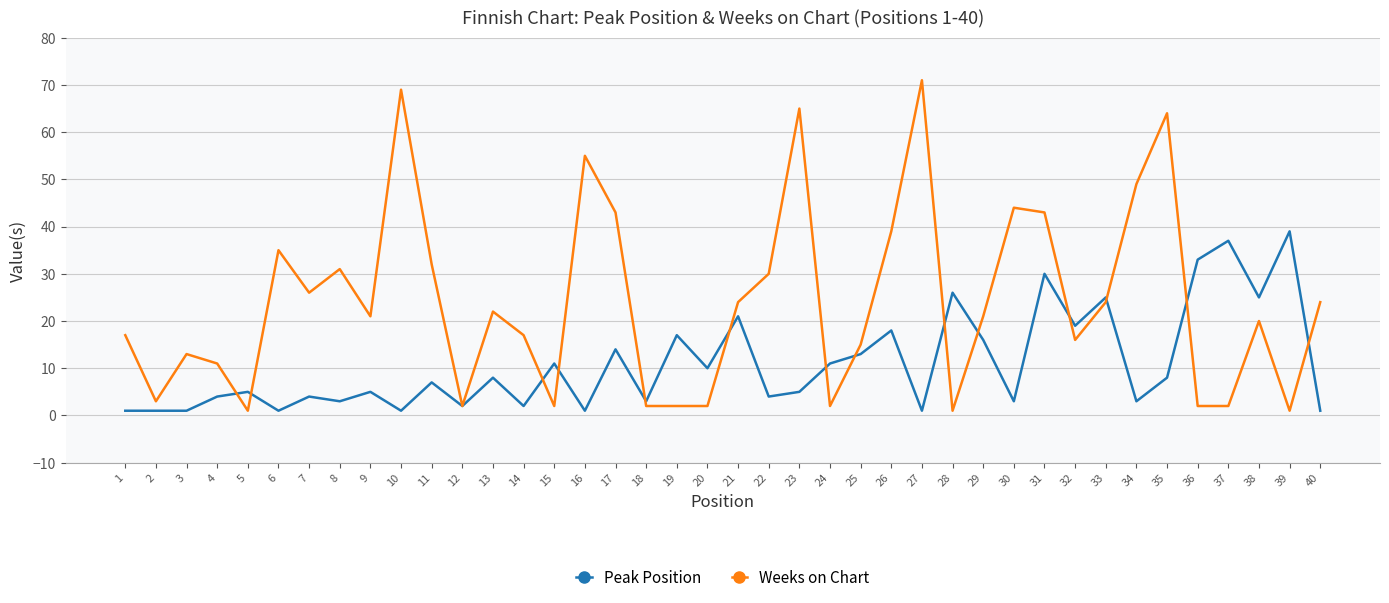

Where do Peak Position and Weeks on Chart first cross each other?

4 and 5